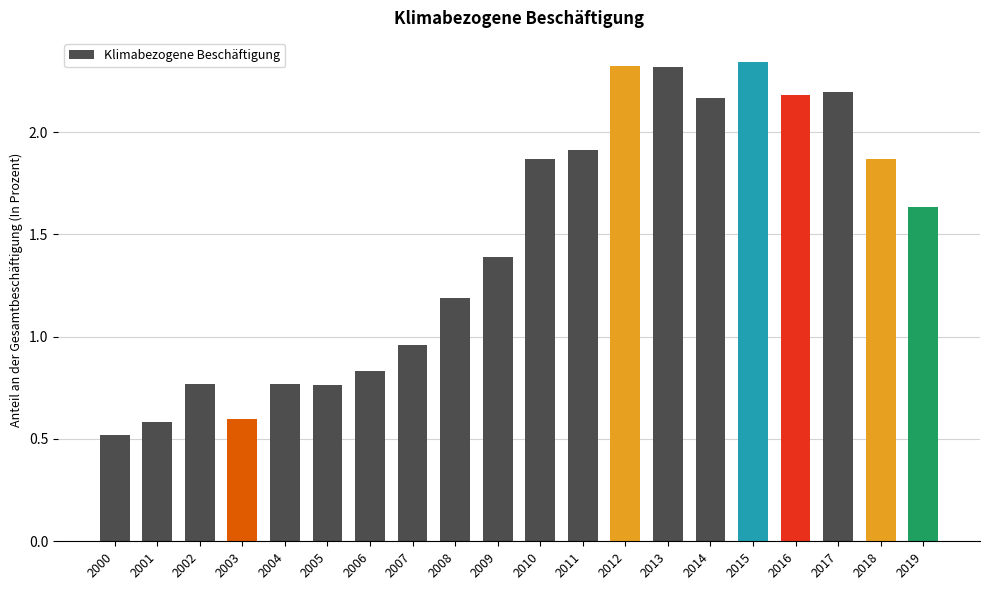

What is the minimum value shown in the chart?

0.5